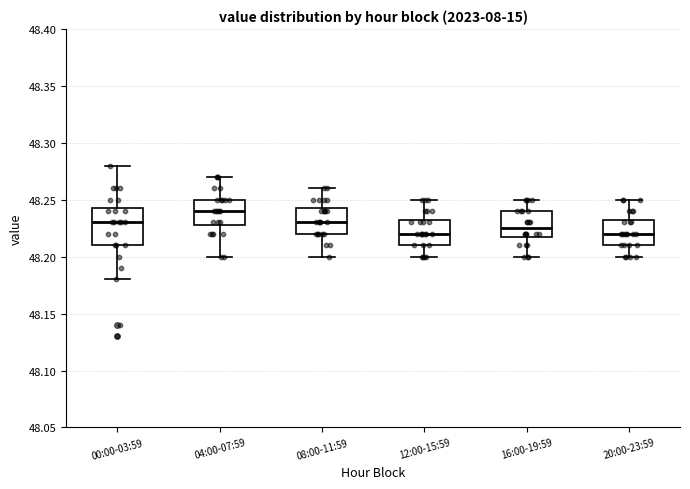

Reading left to right, transcribe this box plot: for each box, give where its median line is, the range the box spans, and where its two whiskers end, as read against the y-axis. The values are not printed on the chart, so give them approximately, as read against the axis.

00:00-03:59: median 48.230, box 48.210 to 48.245, whiskers 48.180 to 48.280
04:00-07:59: median 48.240, box 48.230 to 48.250, whiskers 48.200 to 48.270
08:00-11:59: median 48.230, box 48.220 to 48.245, whiskers 48.200 to 48.260
12:00-15:59: median 48.220, box 48.210 to 48.235, whiskers 48.200 to 48.250
16:00-19:59: median 48.225, box 48.220 to 48.240, whiskers 48.200 to 48.250
20:00-23:59: median 48.220, box 48.210 to 48.235, whiskers 48.200 to 48.250